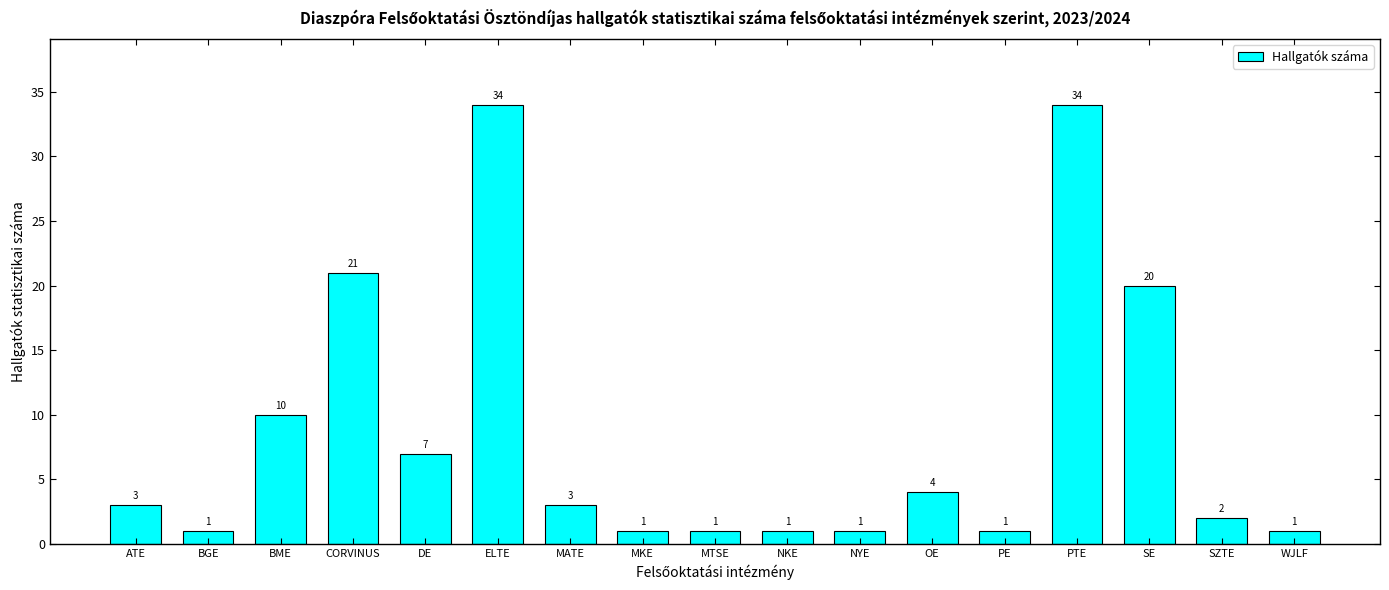

What is the greatest value displayed?

34